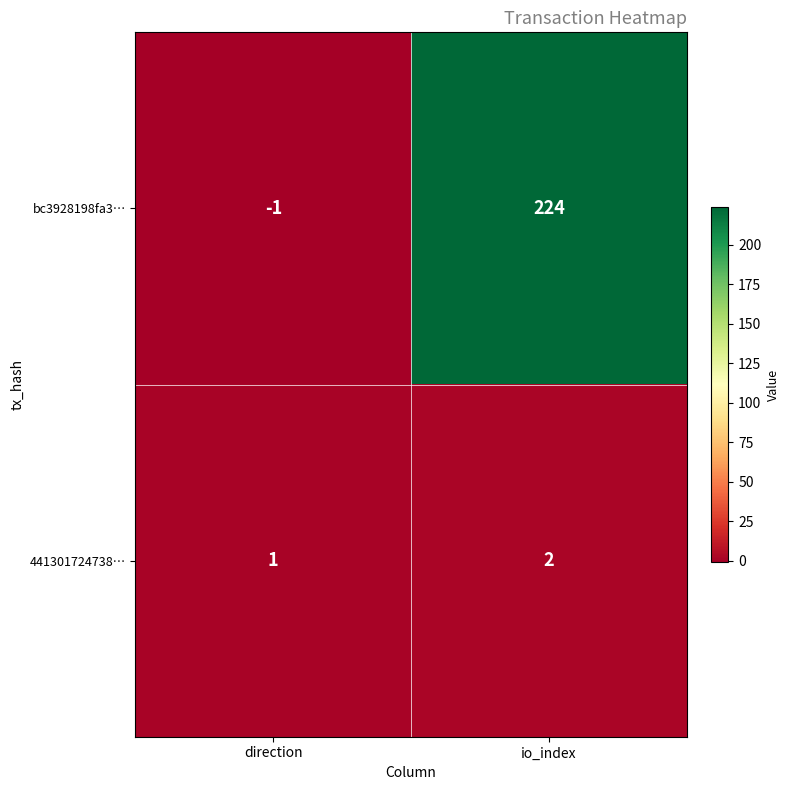

Reading right to left, extract all data points from this chart.

bc3928198fa3…: io_index=224	direction=-1
441301724738…: io_index=2	direction=1